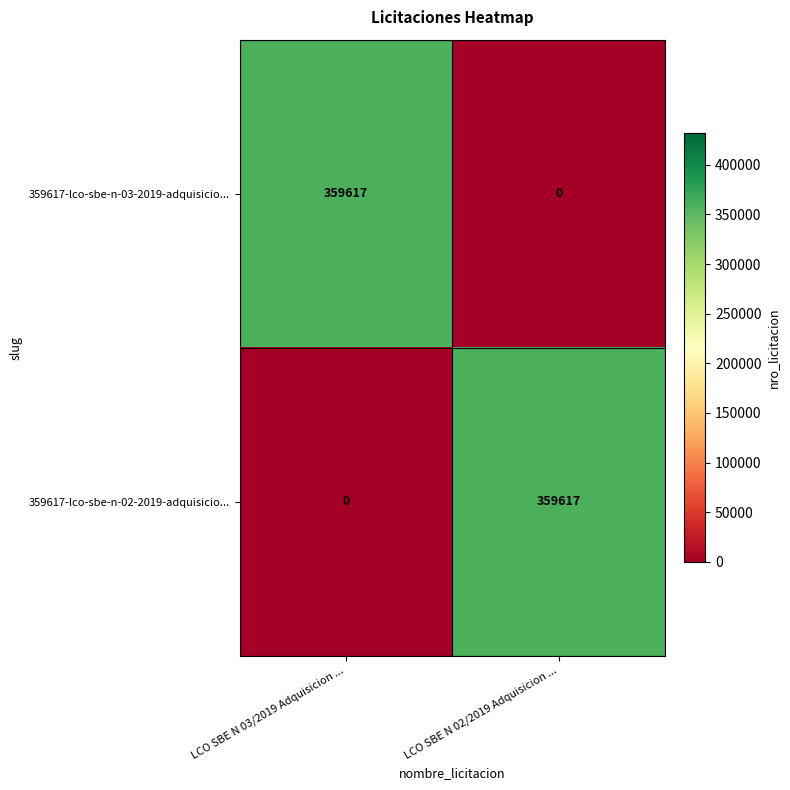

What is the maximum value for 359617-lco-sbe-n-02-2019-adquisicio...?

359617